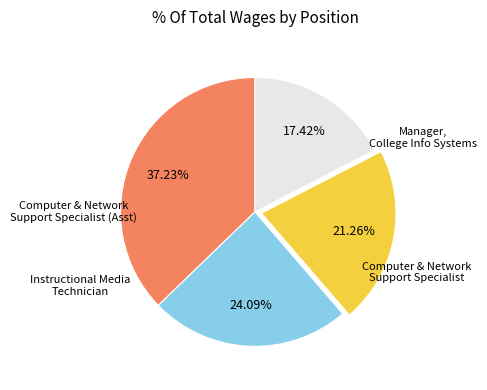

Approximately how many times larger is the value at Computer & Network Support Specialist compared to Computer & Network Support Specialist (Asst)?

1.1